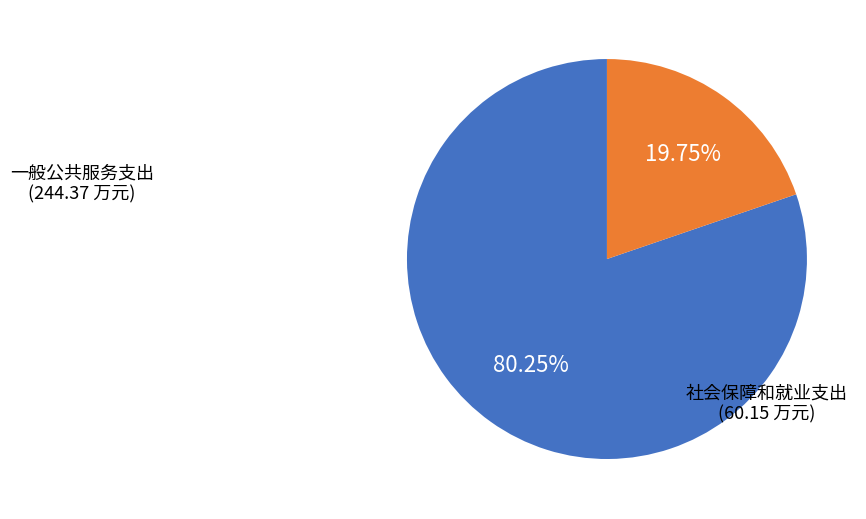

To the nearest percent, what is the difference between the largest and smallest slice percentages?

60%